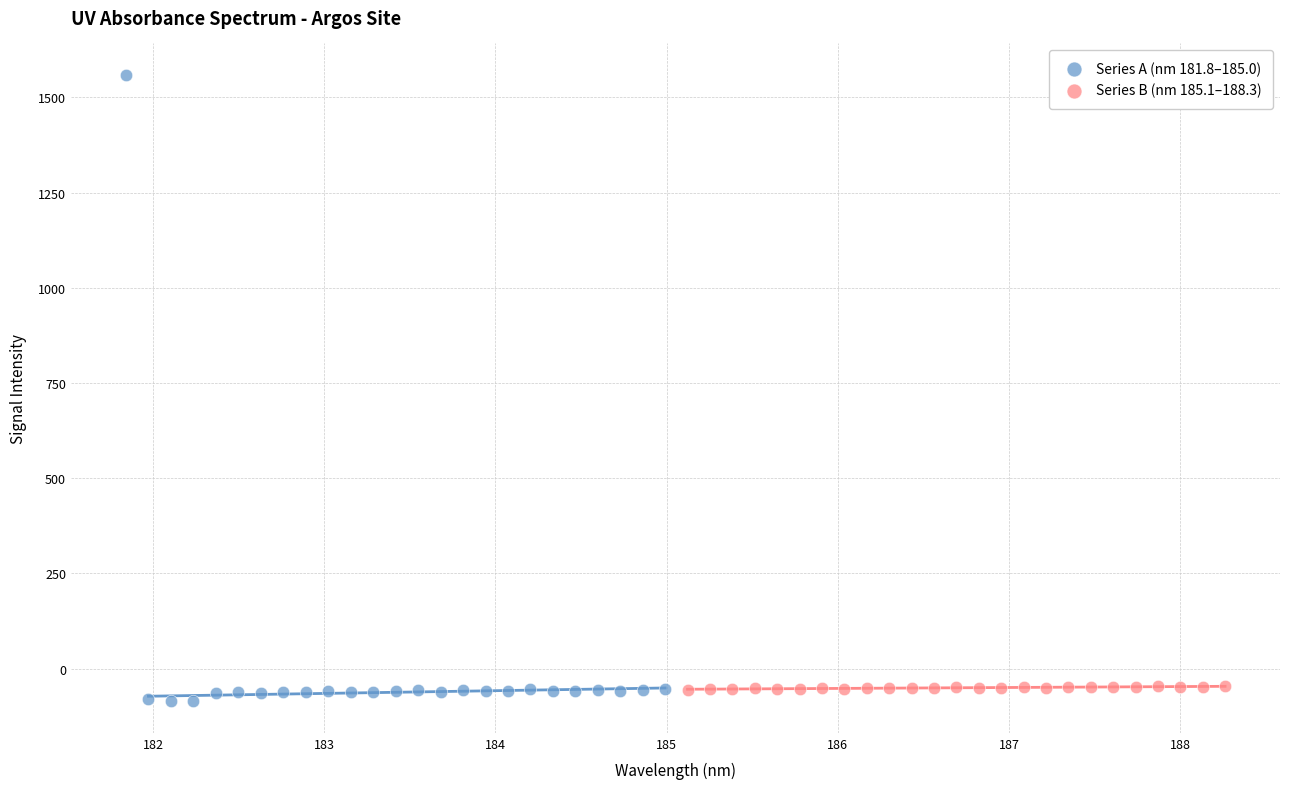

Which series has the widest spread of Y values?

Series A (nm 181.8–185.0)